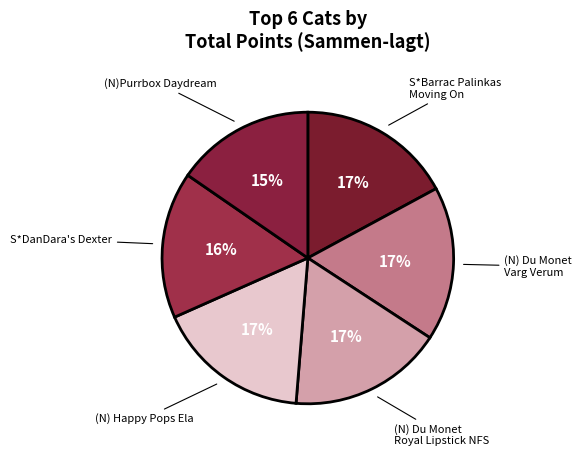

Count the number of slices in the pie.

6